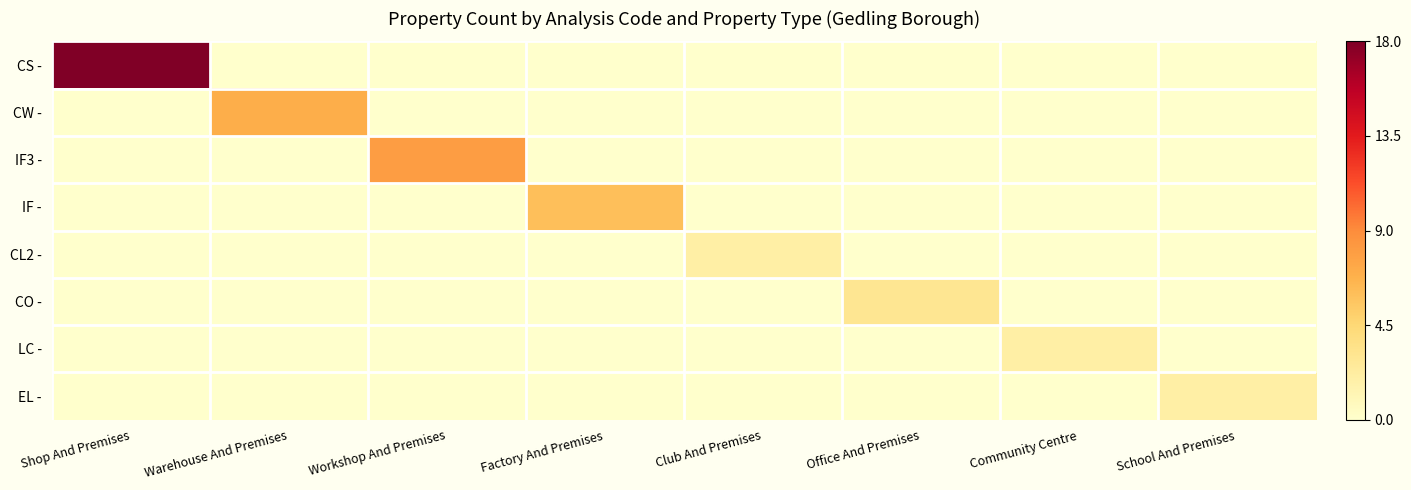

Reading left to right, what are all the values shown in this chart?

CS -: Shop And Premises=18	Warehouse And Premises=0	Workshop And Premises=0	Factory And Premises=0	Club And Premises=0	Office And Premises=0	Community Centre=0	School And Premises=0
CW -: Shop And Premises=0	Warehouse And Premises=7	Workshop And Premises=0	Factory And Premises=0	Club And Premises=0	Office And Premises=0	Community Centre=0	School And Premises=0
IF3 -: Shop And Premises=0	Warehouse And Premises=0	Workshop And Premises=8	Factory And Premises=0	Club And Premises=0	Office And Premises=0	Community Centre=0	School And Premises=0
IF -: Shop And Premises=0	Warehouse And Premises=0	Workshop And Premises=0	Factory And Premises=6	Club And Premises=0	Office And Premises=0	Community Centre=0	School And Premises=0
CL2 -: Shop And Premises=0	Warehouse And Premises=0	Workshop And Premises=0	Factory And Premises=0	Club And Premises=2	Office And Premises=0	Community Centre=0	School And Premises=0
CO -: Shop And Premises=0	Warehouse And Premises=0	Workshop And Premises=0	Factory And Premises=0	Club And Premises=0	Office And Premises=3	Community Centre=0	School And Premises=0
LC -: Shop And Premises=0	Warehouse And Premises=0	Workshop And Premises=0	Factory And Premises=0	Club And Premises=0	Office And Premises=0	Community Centre=2	School And Premises=0
EL -: Shop And Premises=0	Warehouse And Premises=0	Workshop And Premises=0	Factory And Premises=0	Club And Premises=0	Office And Premises=0	Community Centre=0	School And Premises=2